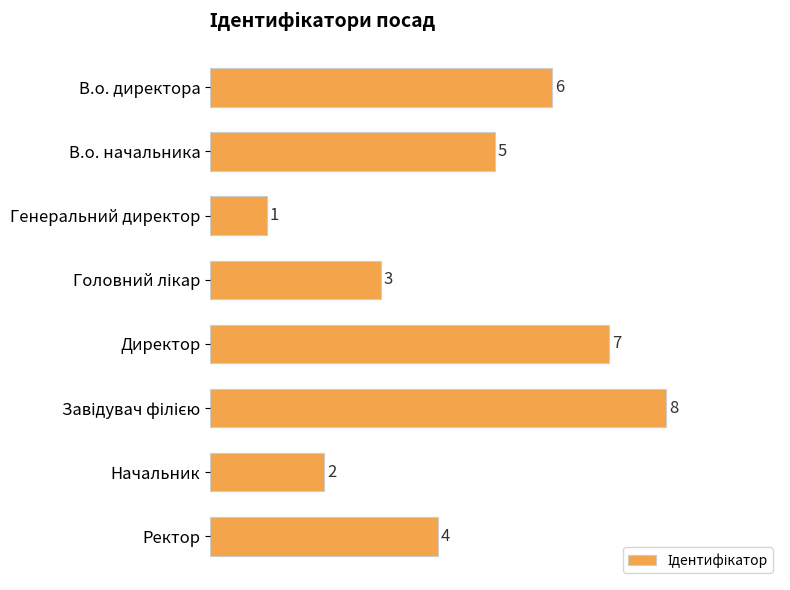

Is it true that the value at В.о. директора is 6?

True